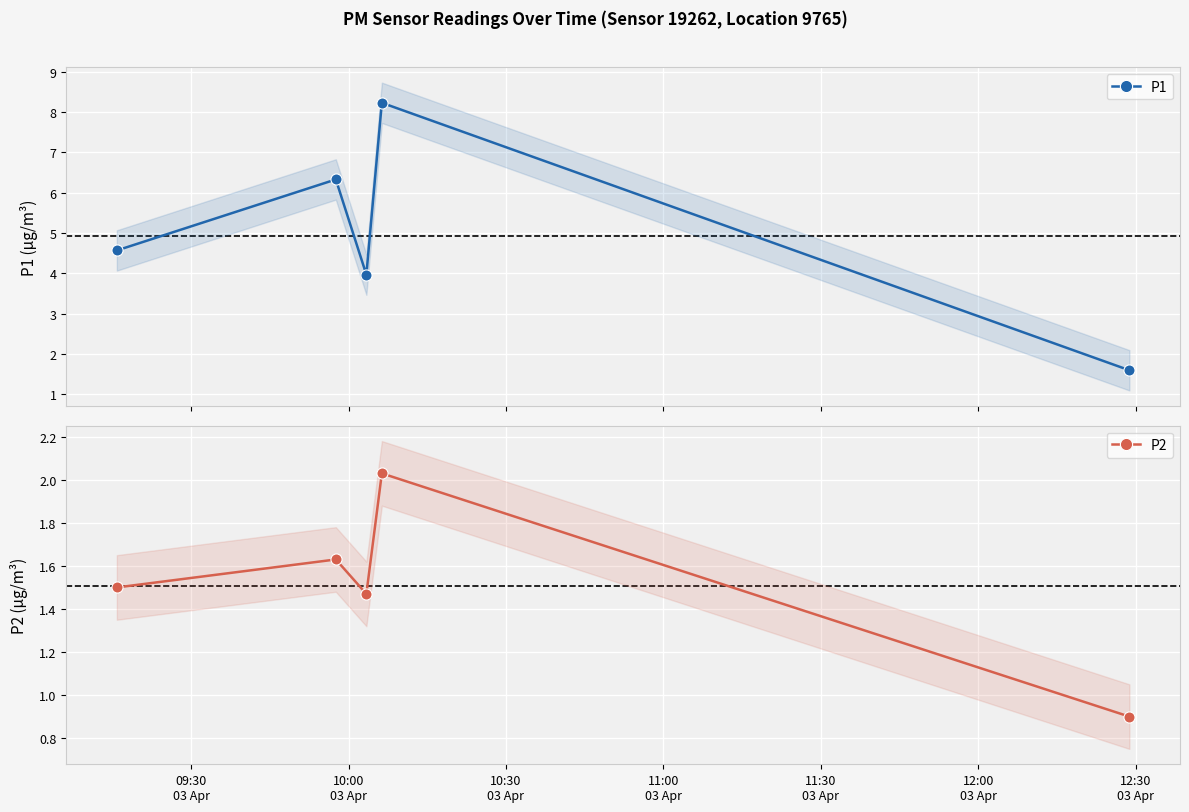

In P1, how many points are higher than both neighbors (excluding endpoints)?

2